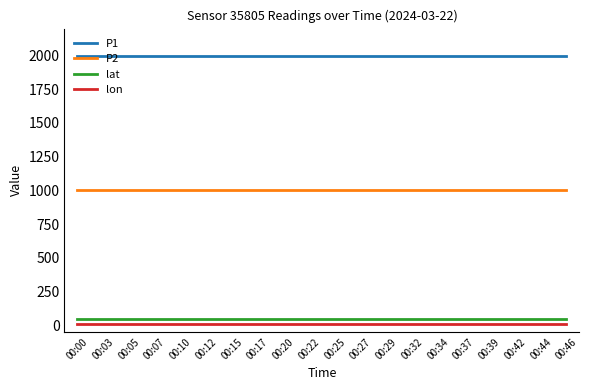

Reading left to right, list all the values displayed in this chart.

P1: 00:00=1999.9	00:03=1999.9	00:05=1999.9	00:07=1999.9	00:10=1999.9	00:12=1999.9	00:15=1999.9	00:17=1999.9	00:20=1999.9	00:22=1999.9	00:25=1999.9	00:27=1999.9	00:29=1999.9	00:32=1999.9	00:34=1999.9	00:37=1999.9	00:39=1999.9	00:42=1999.9	00:44=1999.9	00:46=1999.9
P2: 00:00=999.9	00:03=999.9	00:05=999.9	00:07=999.9	00:10=999.9	00:12=999.9	00:15=999.9	00:17=999.9	00:20=999.9	00:22=999.9	00:25=999.9	00:27=999.9	00:29=999.9	00:32=999.9	00:34=999.9	00:37=999.9	00:39=999.9	00:42=999.9	00:44=999.9	00:46=999.9
lat: 00:00=44.6	00:03=44.6	00:05=44.6	00:07=44.6	00:10=44.6	00:12=44.6	00:15=44.6	00:17=44.6	00:20=44.6	00:22=44.6	00:25=44.6	00:27=44.6	00:29=44.6	00:32=44.6	00:34=44.6	00:37=44.6	00:39=44.6	00:42=44.6	00:44=44.6	00:46=44.6
lon: 00:00=11.6	00:03=11.6	00:05=11.6	00:07=11.6	00:10=11.6	00:12=11.6	00:15=11.6	00:17=11.6	00:20=11.6	00:22=11.6	00:25=11.6	00:27=11.6	00:29=11.6	00:32=11.6	00:34=11.6	00:37=11.6	00:39=11.6	00:42=11.6	00:44=11.6	00:46=11.6